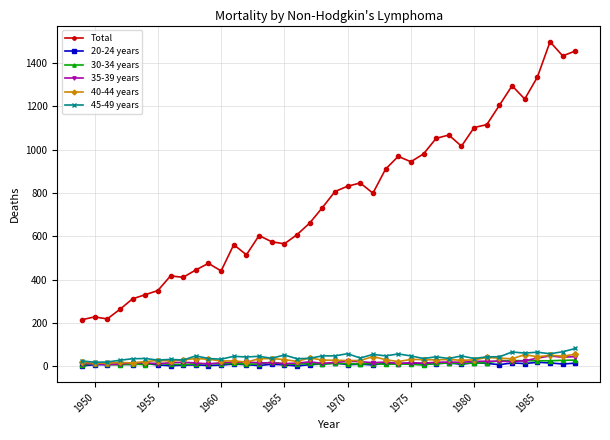

Which series has the largest range (max minus min)?

Total